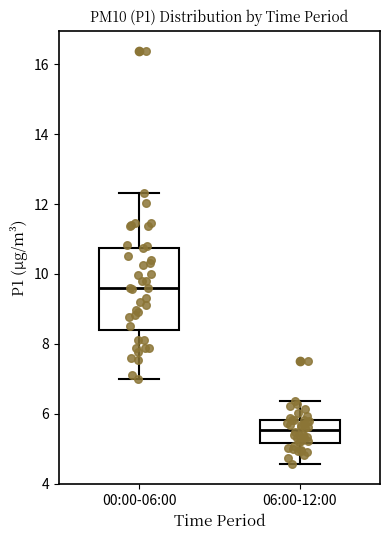

Reading left to right, read every box against the y-axis: the position of its median line, the range the box covers, and the ends of its whiskers. The values are not printed on the chart, so give them approximately, as read against the axis.

00:00-06:00: median 9.6, box 8.4 to 10.8, whiskers 7.0 to 12.4
06:00-12:00: median 5.6, box 5.2 to 5.8, whiskers 4.6 to 6.4